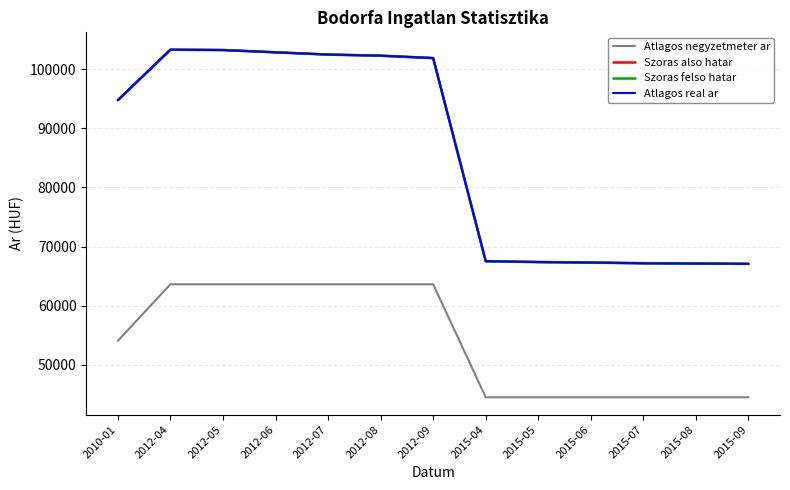

Does the chart display data point markers on the line(s)?

No